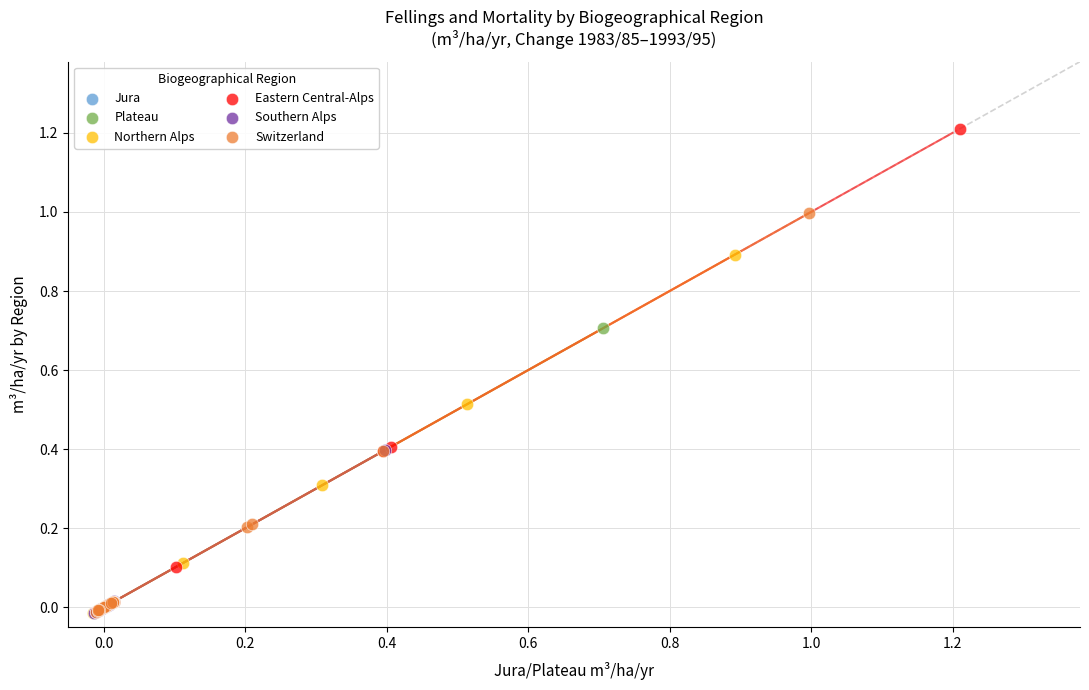

What are all the series names shown in the legend?

Jura, Plateau, Northern Alps, Eastern Central-Alps, Southern Alps, Switzerland